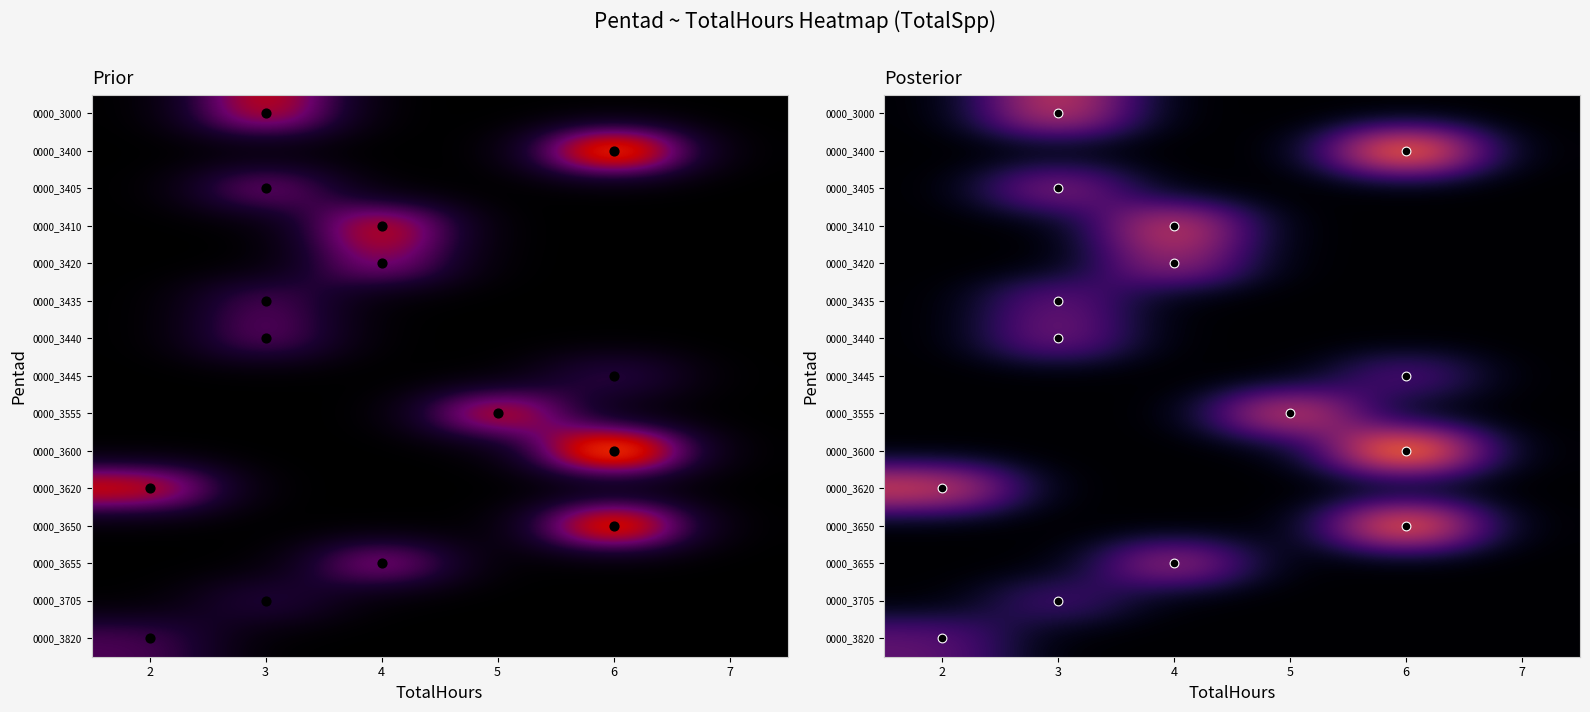

The value of 0000_3820 at 7 is 0. True or false?

True